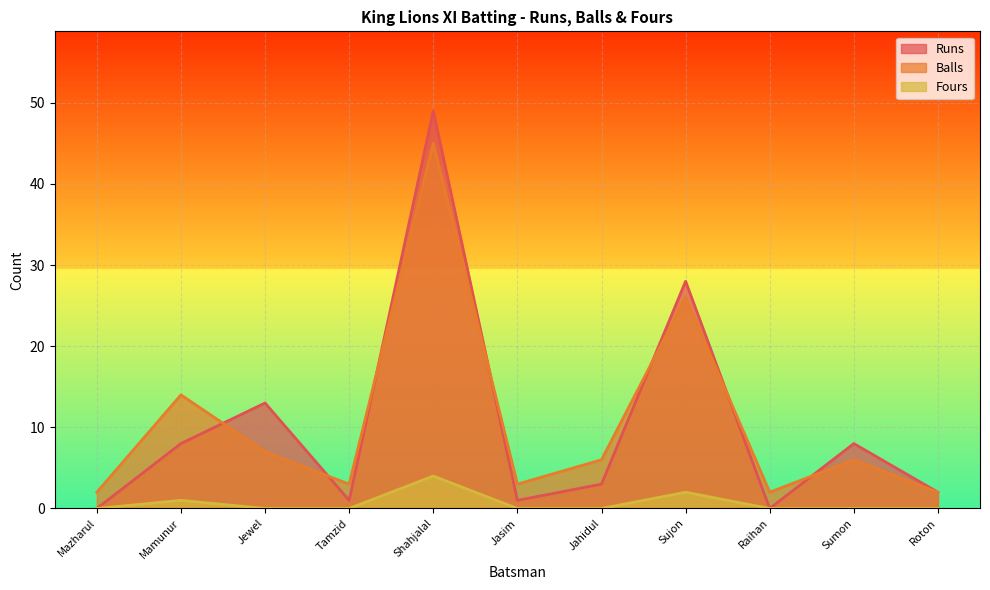

Which series changed the most between Mazharul and Jewel?

Runs